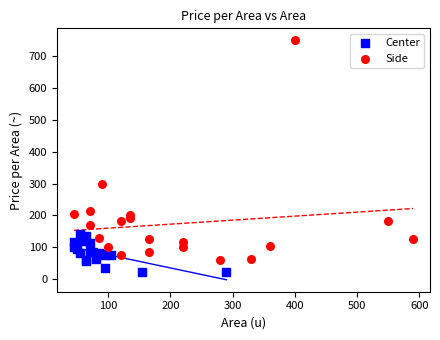

Which series contains the lowest Y value?

Center